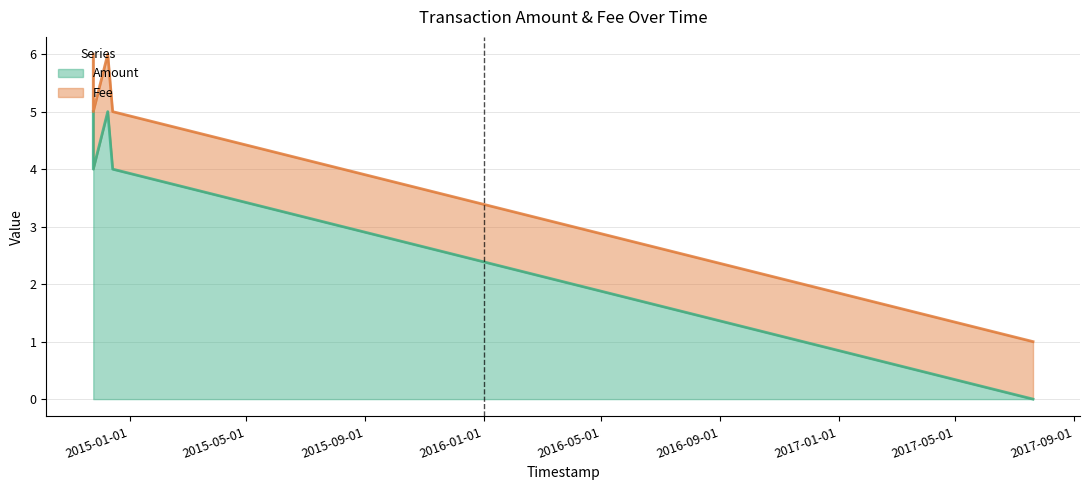

How many interior local peaks (higher than both neighbors) does the data have?

1